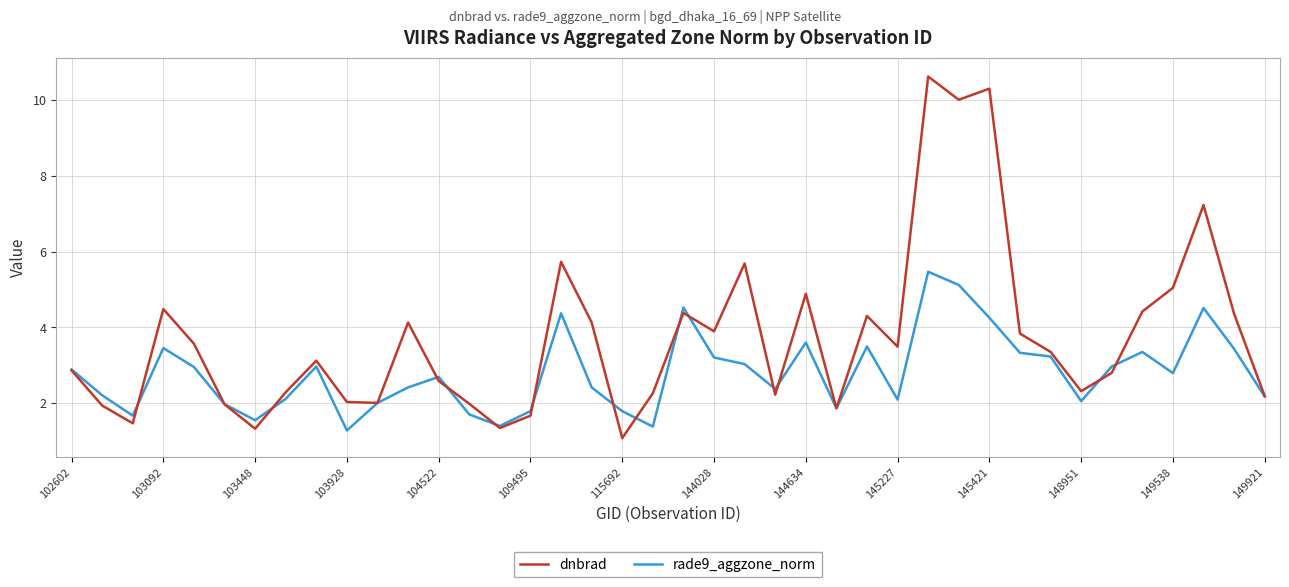

What is the sum of all dnbrad values?

149.1